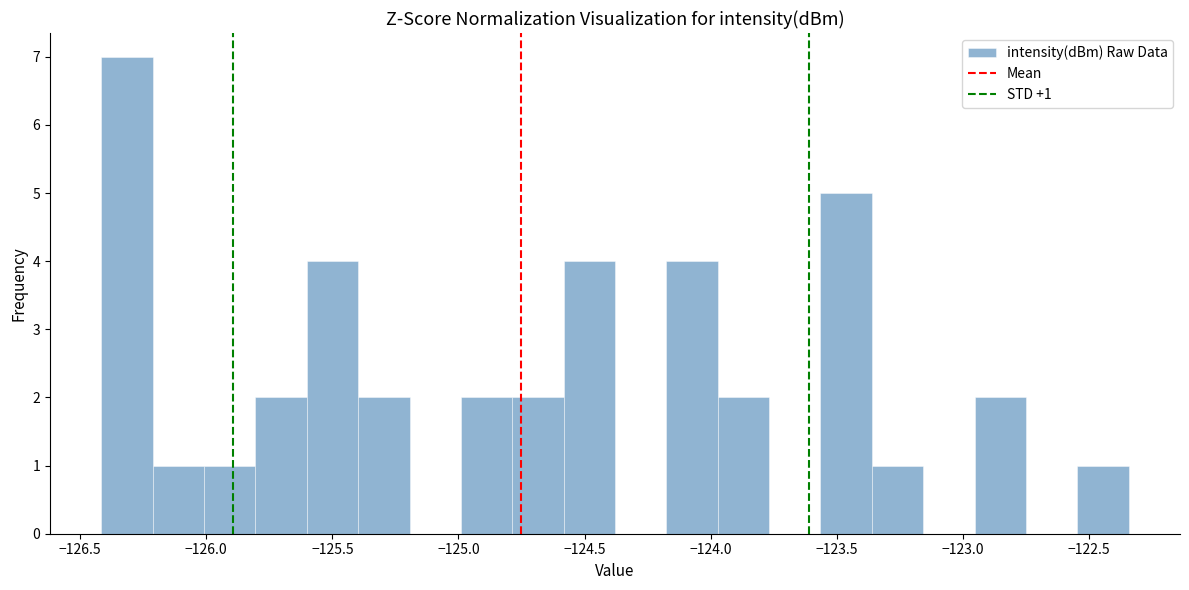

Which range on the x-axis has the tallest bar?

-126.40 to -126.20